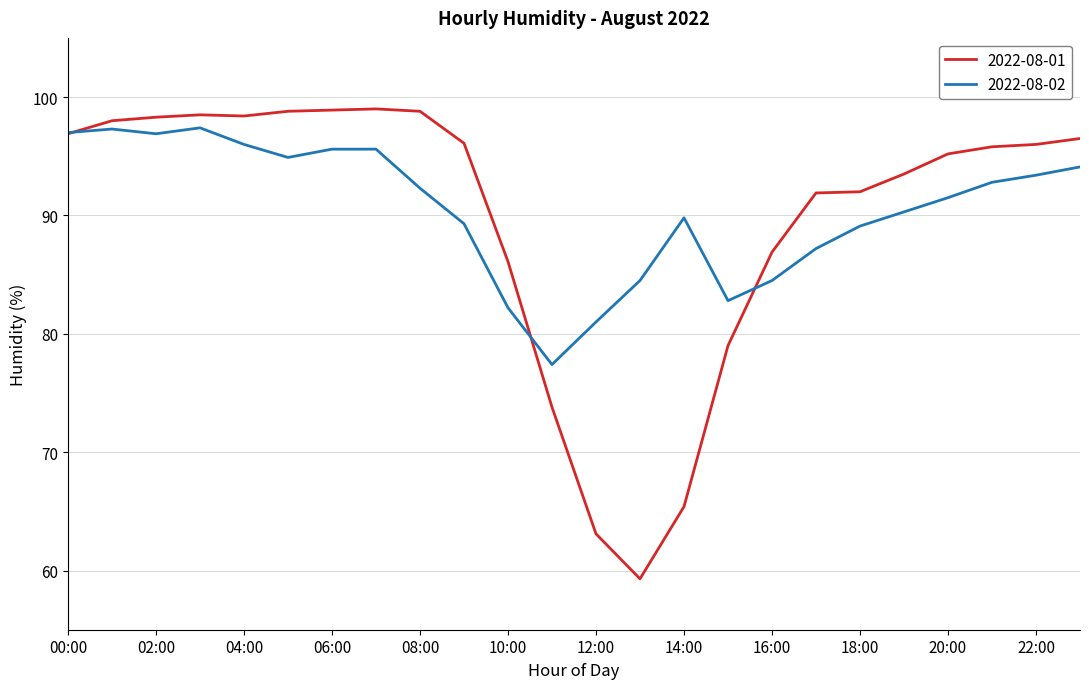

What is the average value of the 2022-08-02 series?

90.5